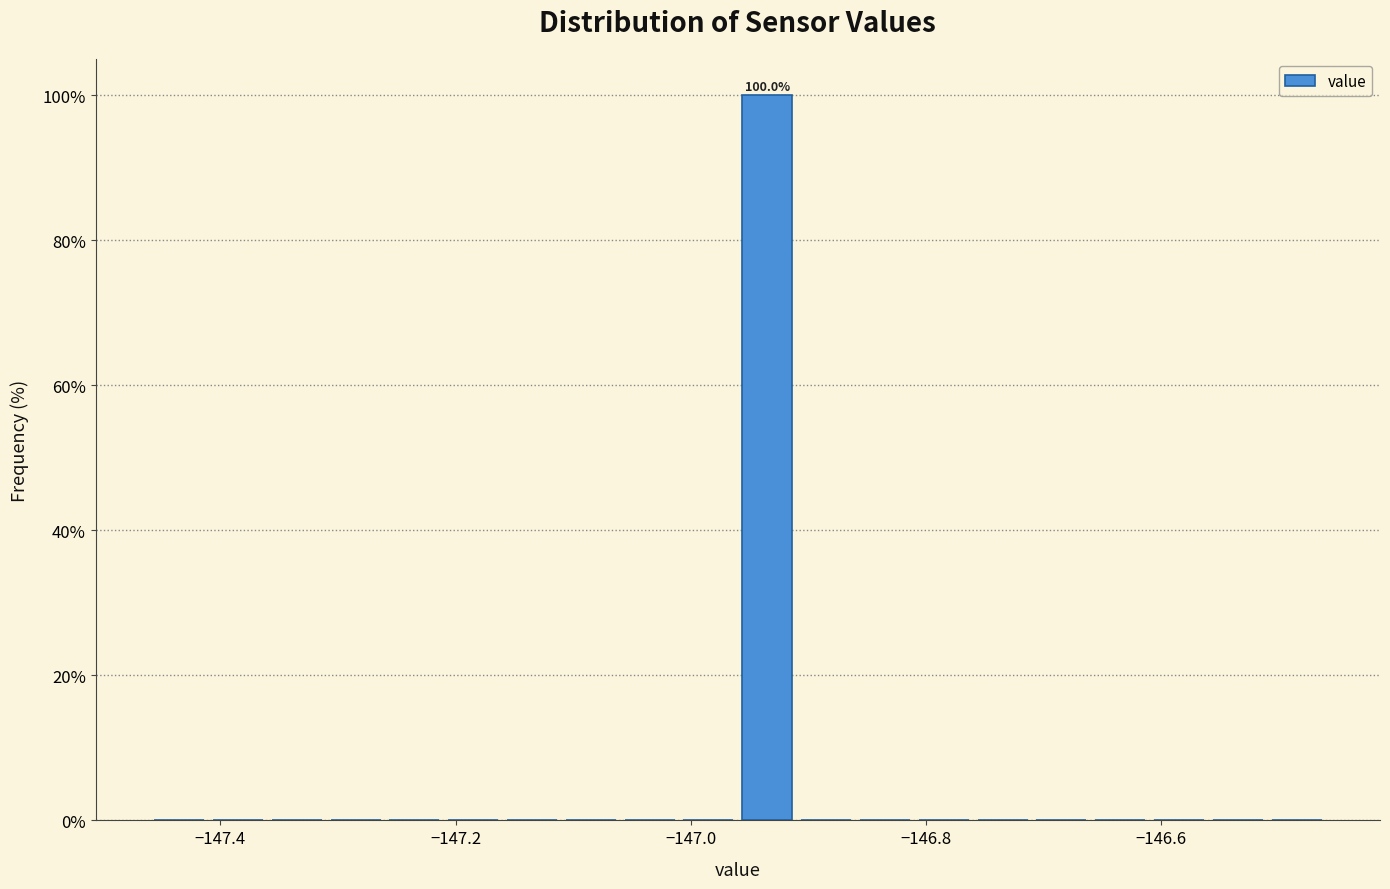

Read against the x-axis, roughly where is the centre of the tallest bar?

-146.94